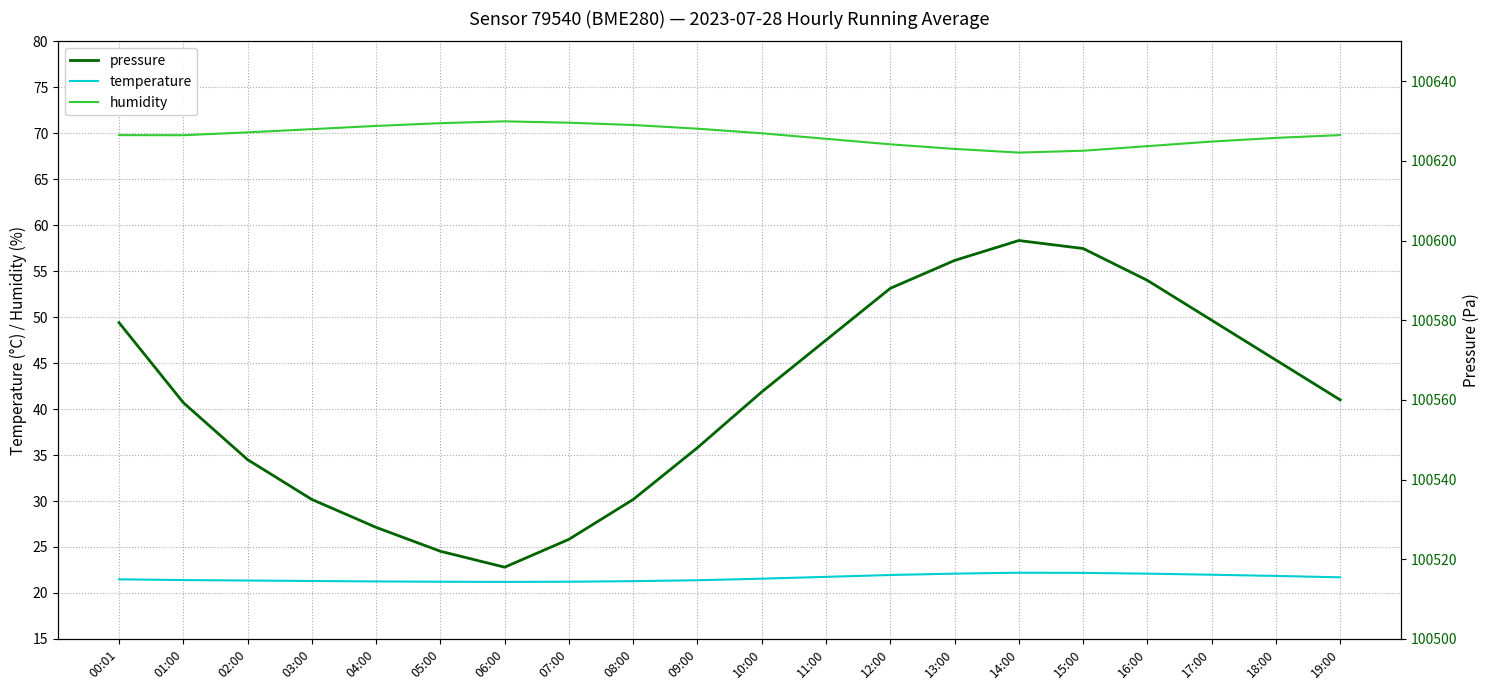

True or false: humidity and pressure cross at least once.

False